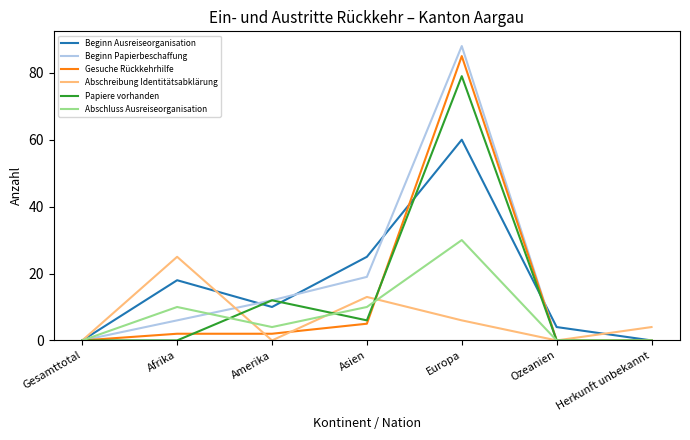

What is the total value across all series at Ozeanien?

4